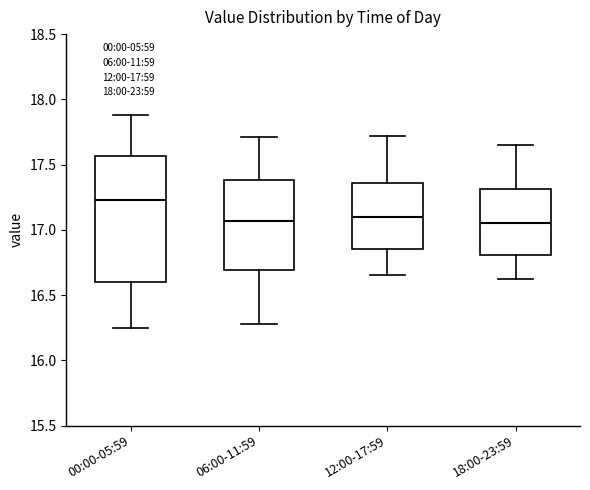

Reading left to right, read every box against the y-axis: the position of its median line, the range the box covers, and the ends of its whiskers. The values are not printed on the chart, so give them approximately, as read against the axis.

00:00-05:59: median 17.25, box 16.60 to 17.55, whiskers 16.25 to 17.90
06:00-11:59: median 17.05, box 16.70 to 17.40, whiskers 16.30 to 17.70
12:00-17:59: median 17.10, box 16.85 to 17.35, whiskers 16.65 to 17.70
18:00-23:59: median 17.05, box 16.80 to 17.30, whiskers 16.60 to 17.65